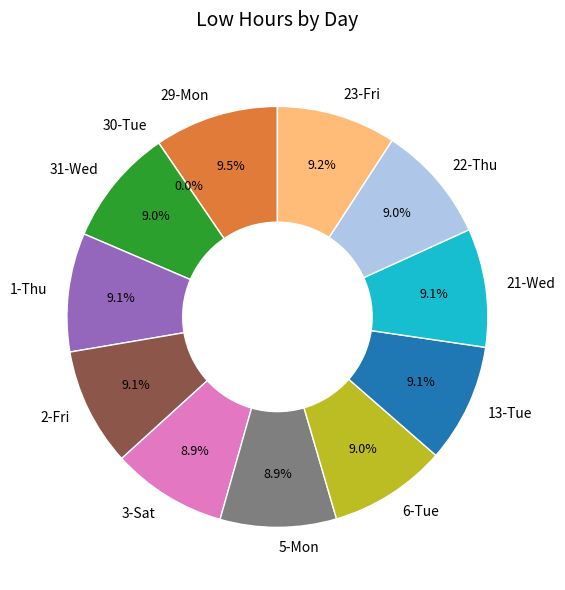

What is the smallest slice in the pie chart?

30-Tue